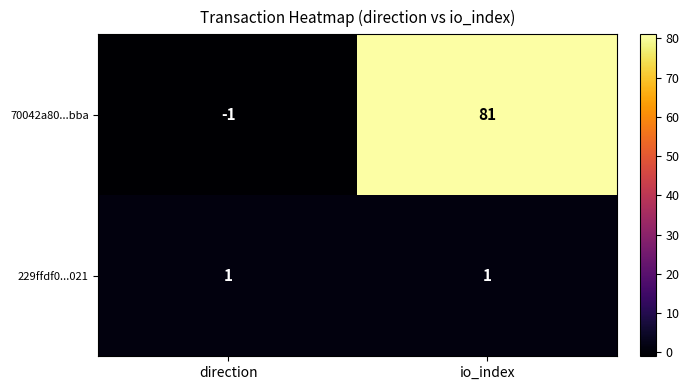

List the series in order of their peak value, lowest first.

229ffdf0...021, 70042a80...bba